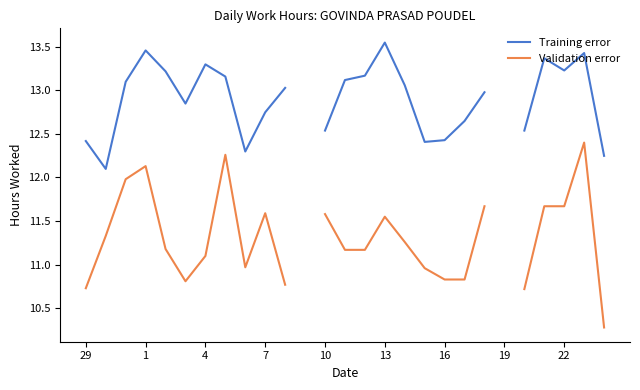

What is the value of the Validation error point at the 9th from the left?

11.0